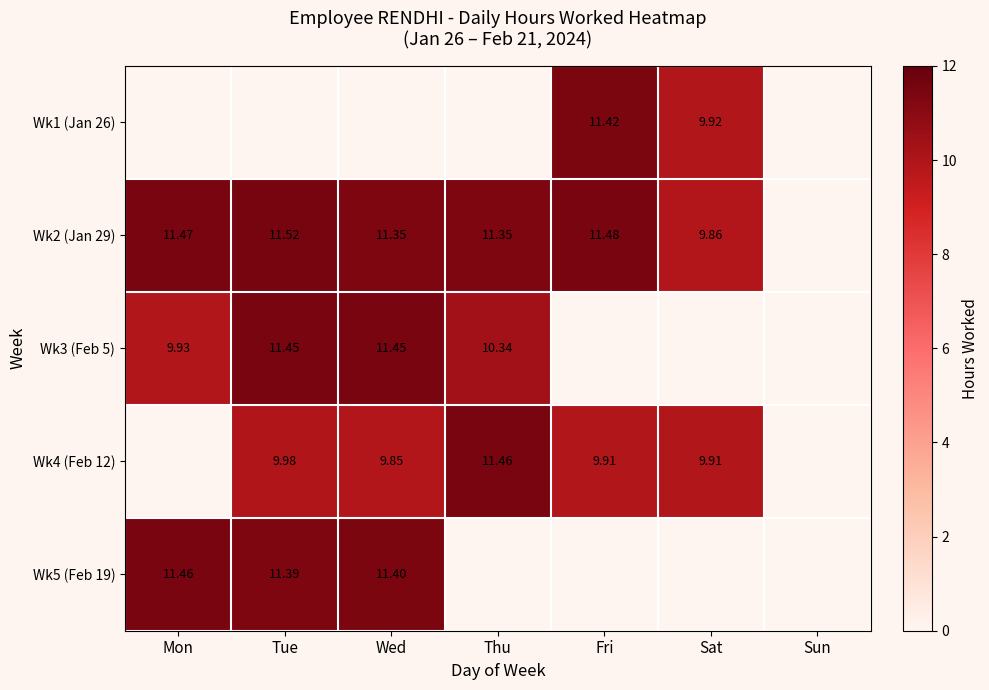

What is the difference between the Wk5 (Feb 19) values at Wed and Mon?

0.1